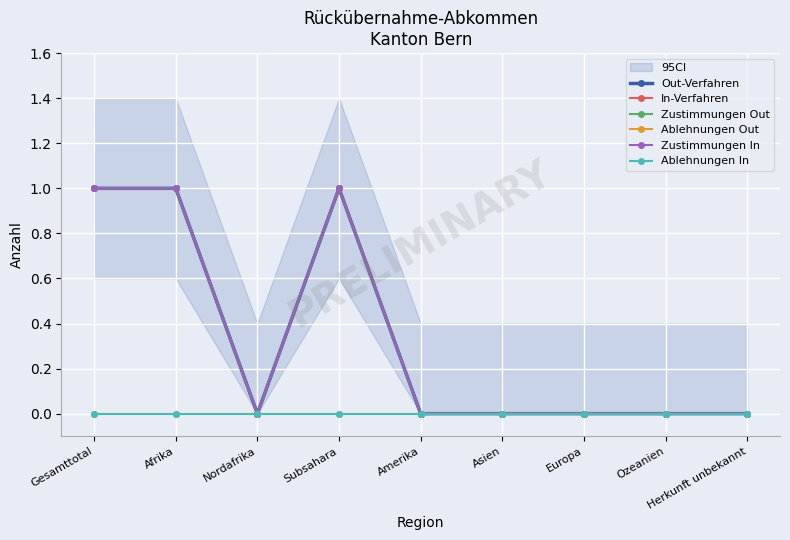

How many In-Verfahren values are between 0 and 1?

9